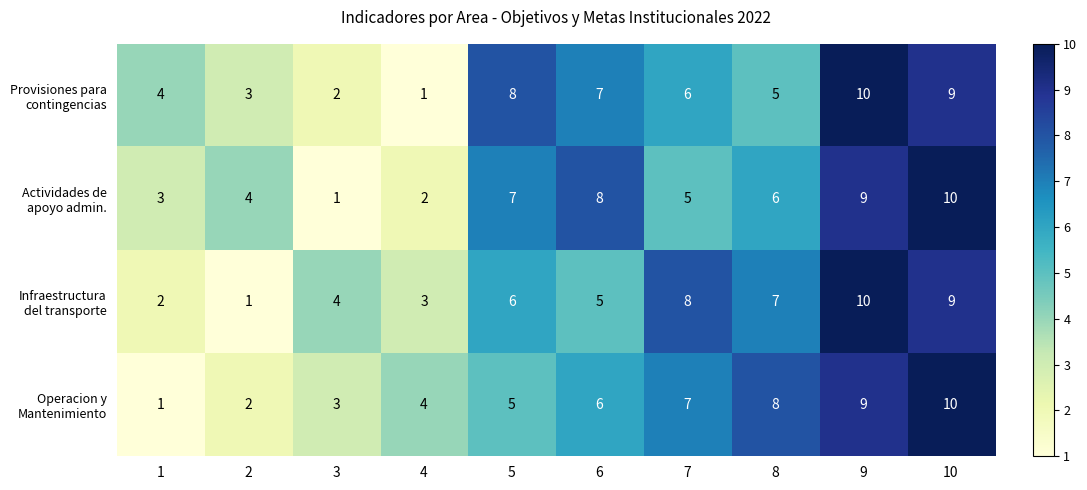

What is the total value across all series at 1?

10